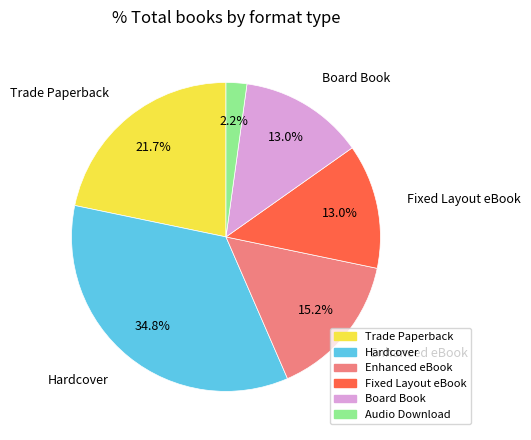

Does any single category account for the majority?

No